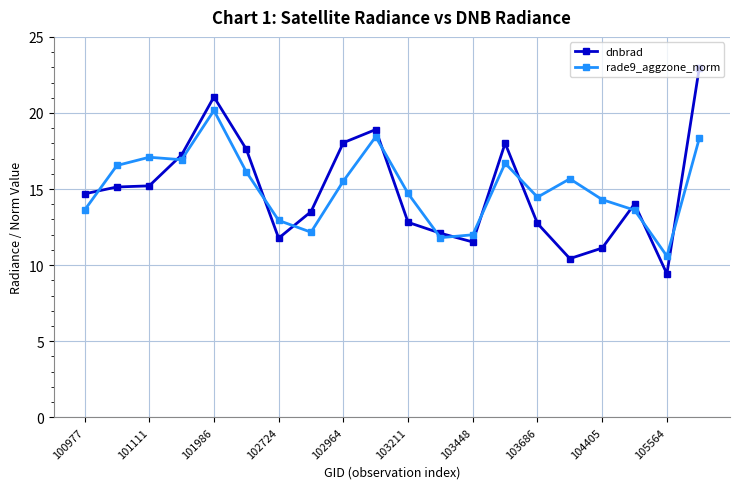

What is the maximum value for rade9_aggzone_norm?

20.2